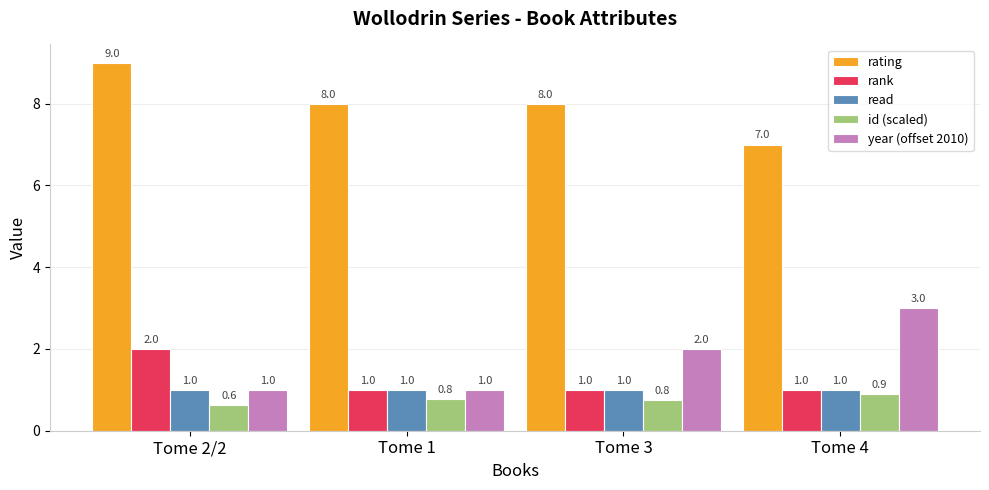

How many bars are there in total?

20